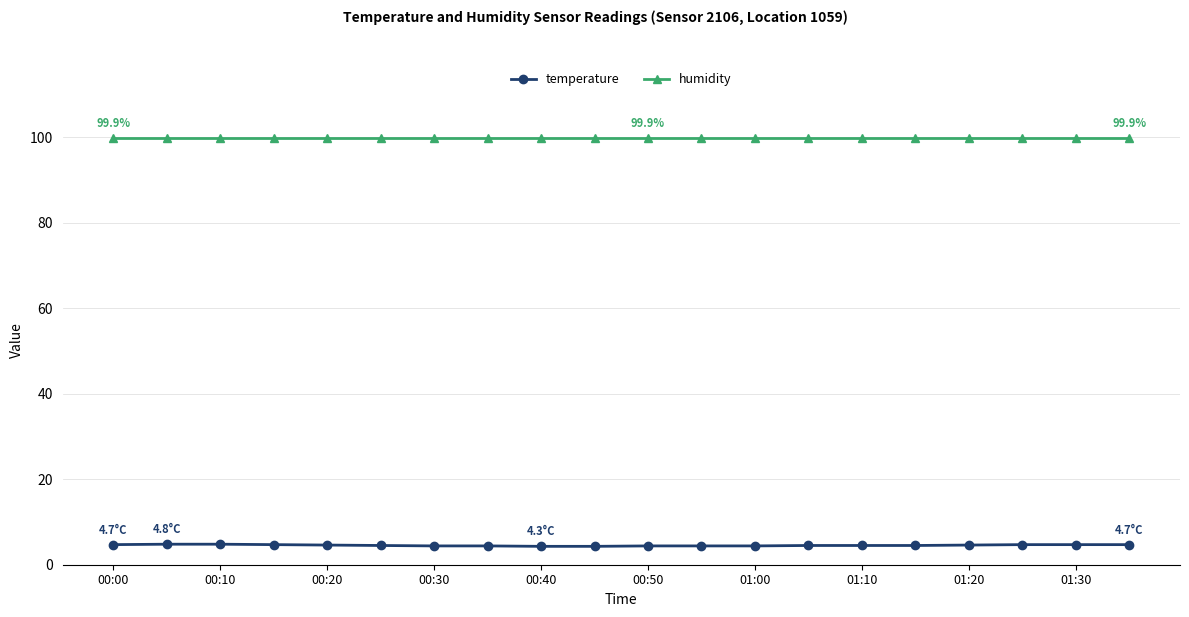

At how many categories does at least one series exceed 67?

20